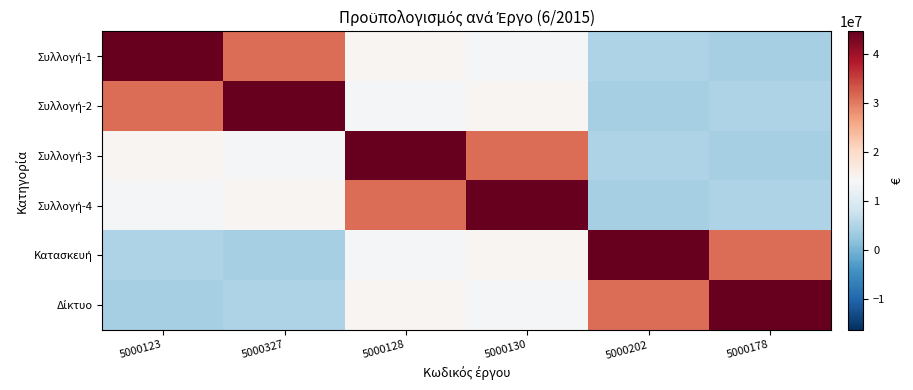

What is the smallest value displayed?

3910436.4